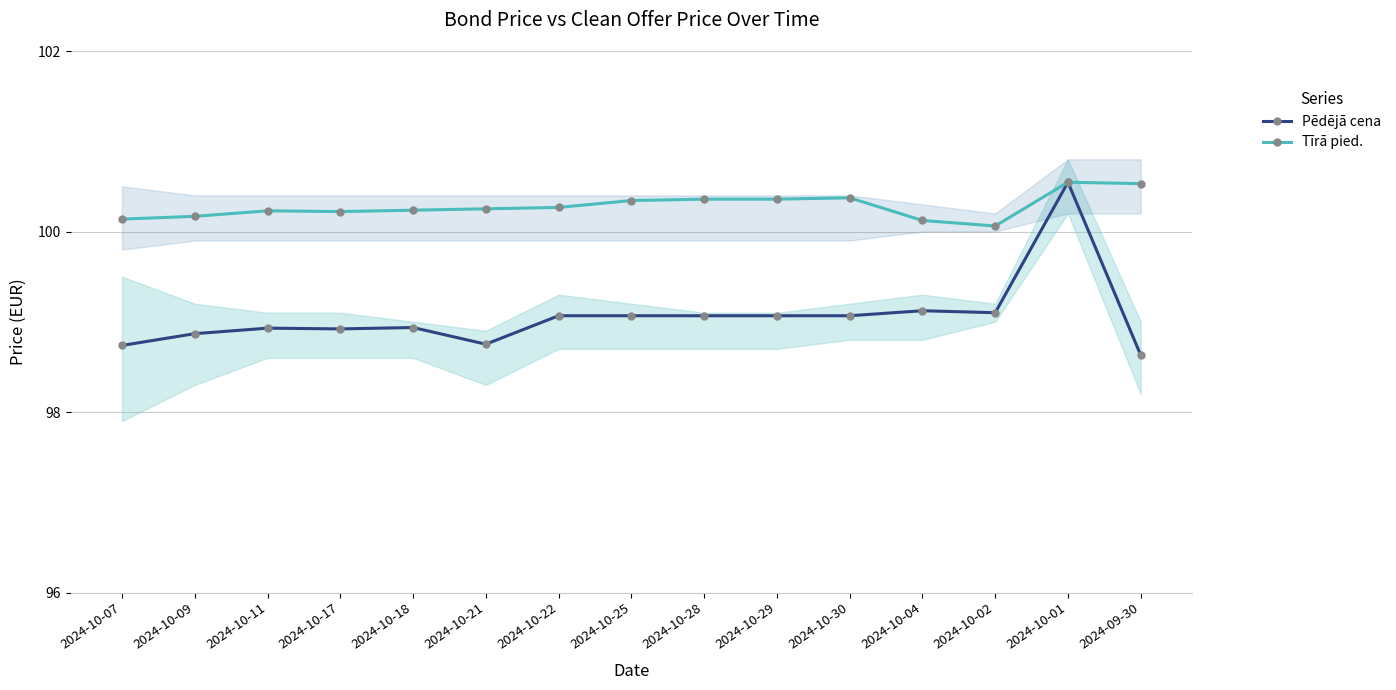

What are all the series names shown in the legend?

Pēdējā cena, Tīrā pied.